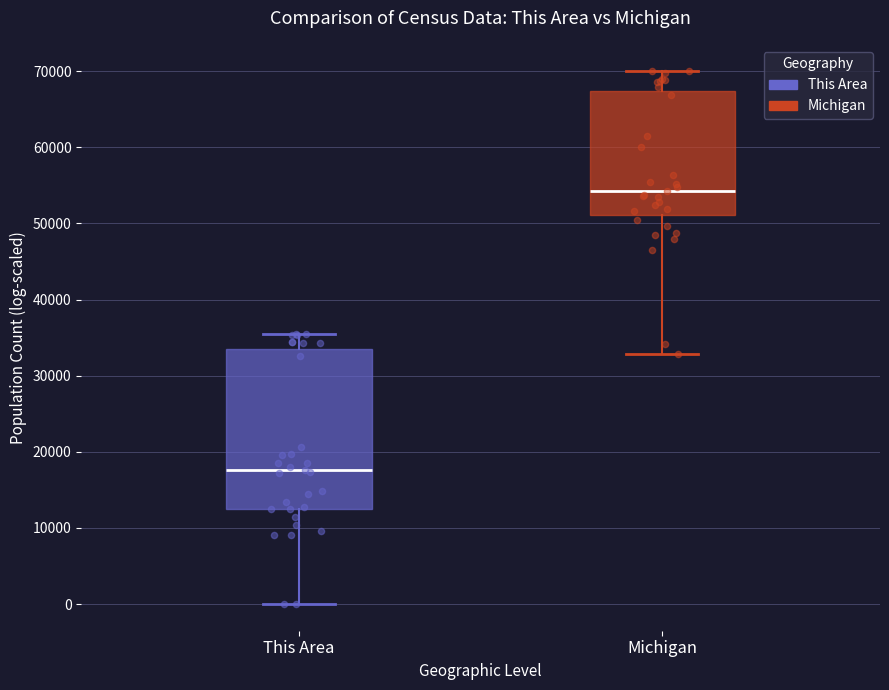

Reading left to right, transcribe this box plot: for each box, give where its median line is, the range the box spans, and where its two whiskers end, as read against the y-axis. The values are not printed on the chart, so give them approximately, as read against the axis.

This Area: median 18000, box 13000 to 33000, whiskers 0 to 35000
Michigan: median 54000, box 51000 to 67000, whiskers 33000 to 70000